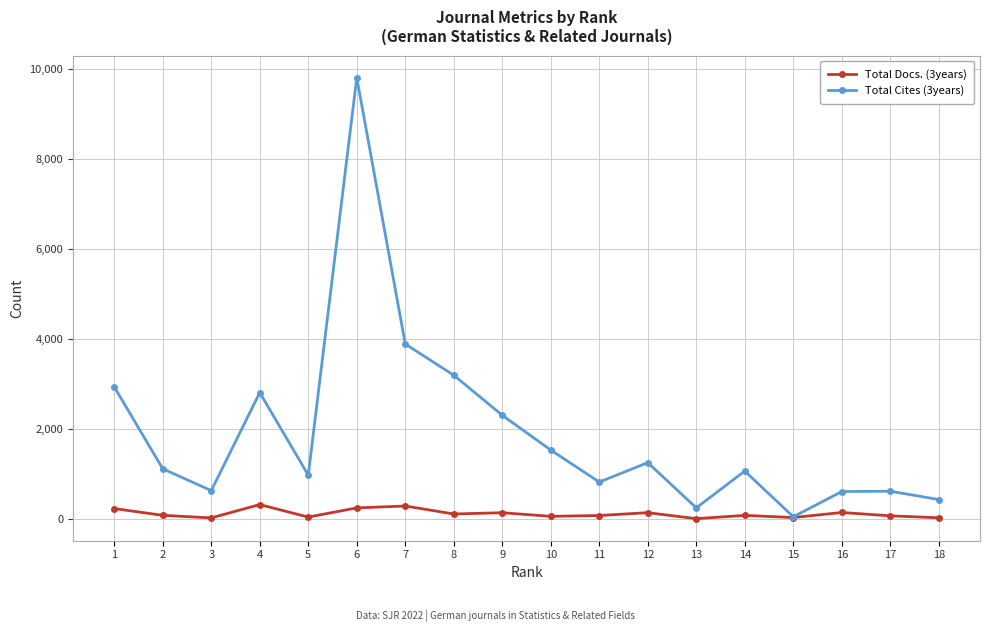

True or false: Total Docs. (3years) has more than 0 interior local peaks.

True